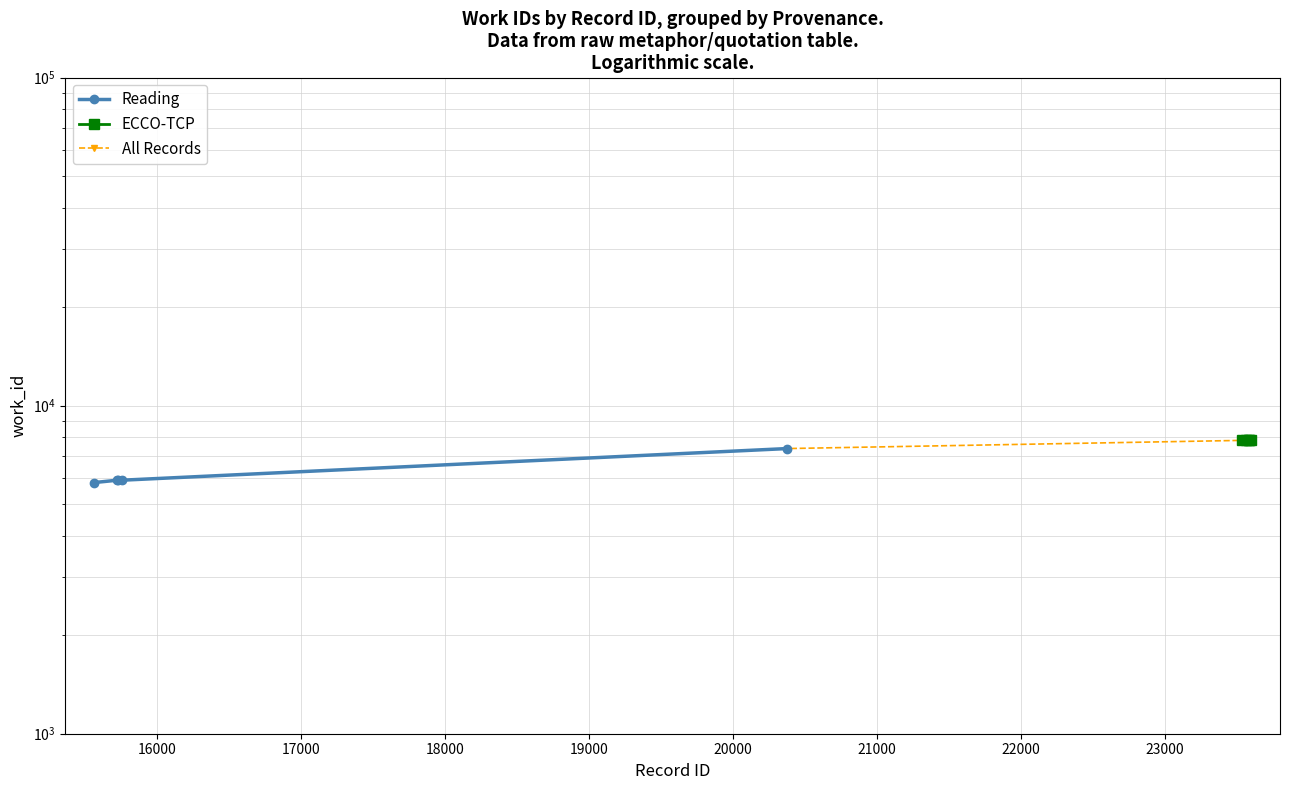

What is the difference between the maximum and minimum values?

2009